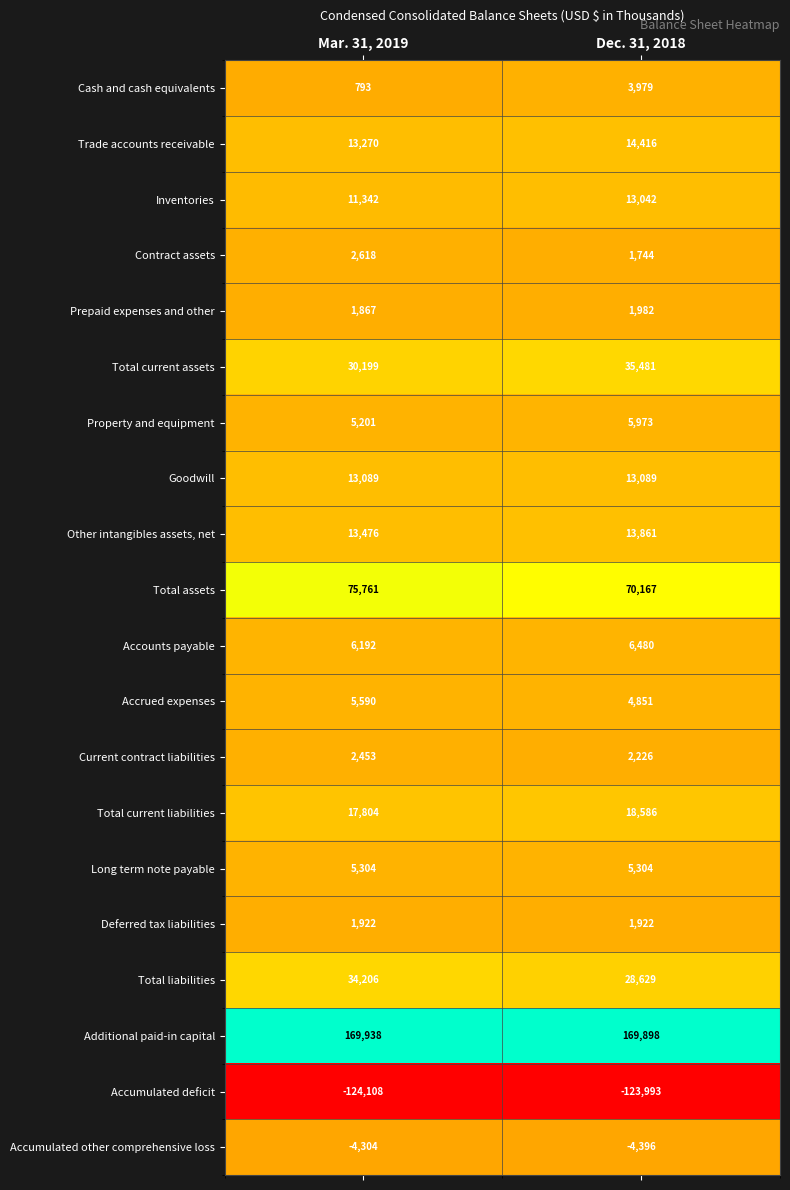

Rank the series by their maximum value, from lowest to highest.

Accumulated deficit, Accumulated other comprehensive loss, Deferred tax liabilities, Prepaid expenses and other, Current contract liabilities, Contract assets, Cash and cash equivalents, Long term note payable, Accrued expenses, Property and equipment, Accounts payable, Inventories, Goodwill, Other intangibles assets, net, Trade accounts receivable, Total current liabilities, Total liabilities, Total current assets, Total assets, Additional paid-in capital